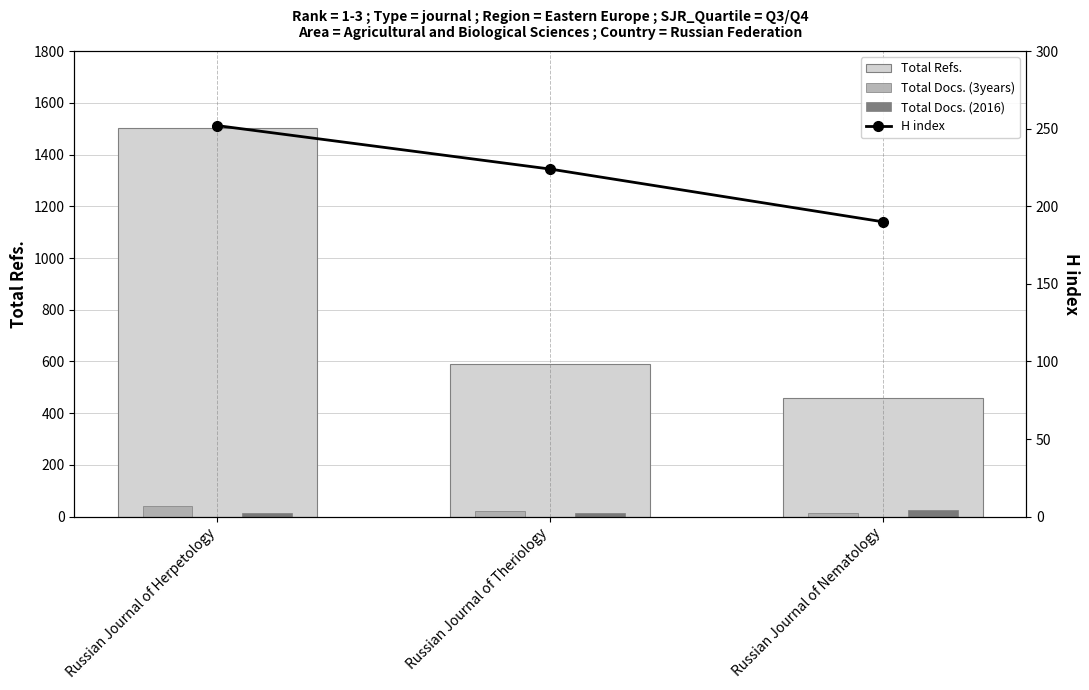

Is it true that Total Refs. equals 460 at Russian Journal of Nematology?

True